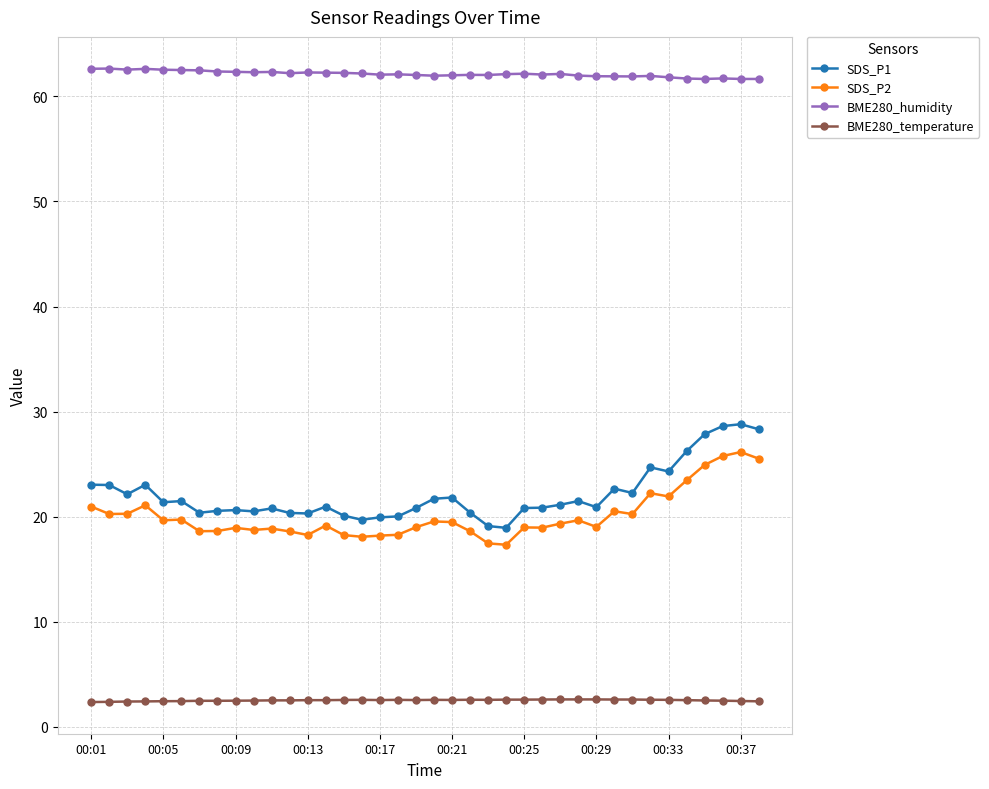

Which series has the largest total across all categories?

BME280_humidity